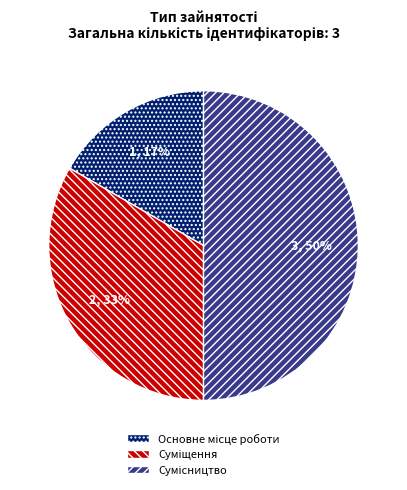

To the nearest percent, what is the average slice percentage?

33%